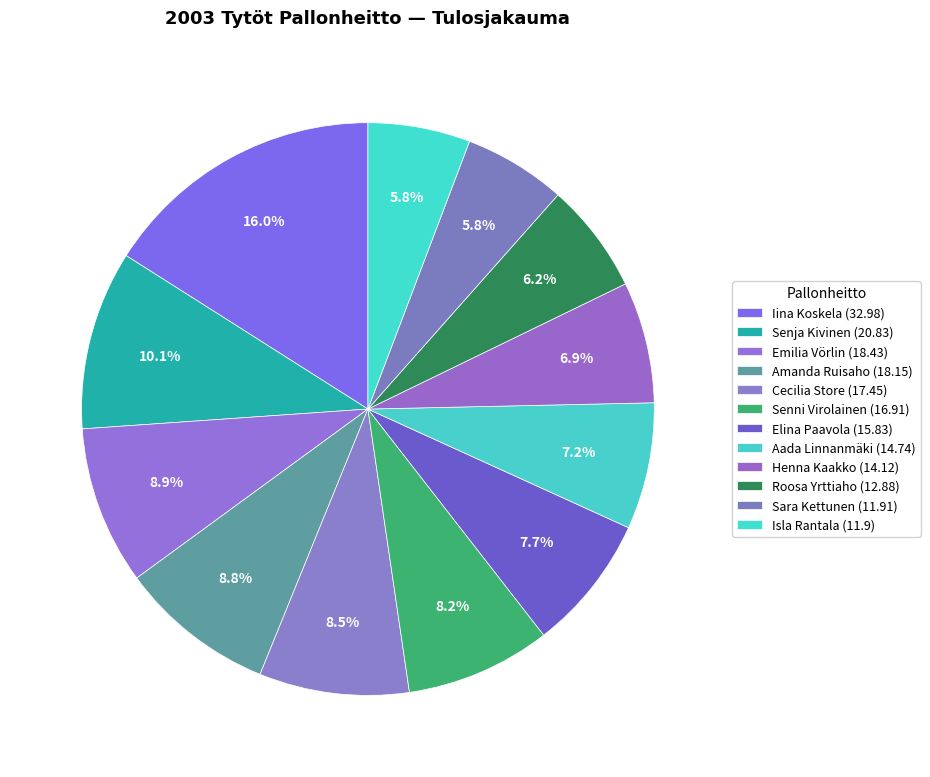

Is it true that Emilia Vörlin is 2% of the pie?

False